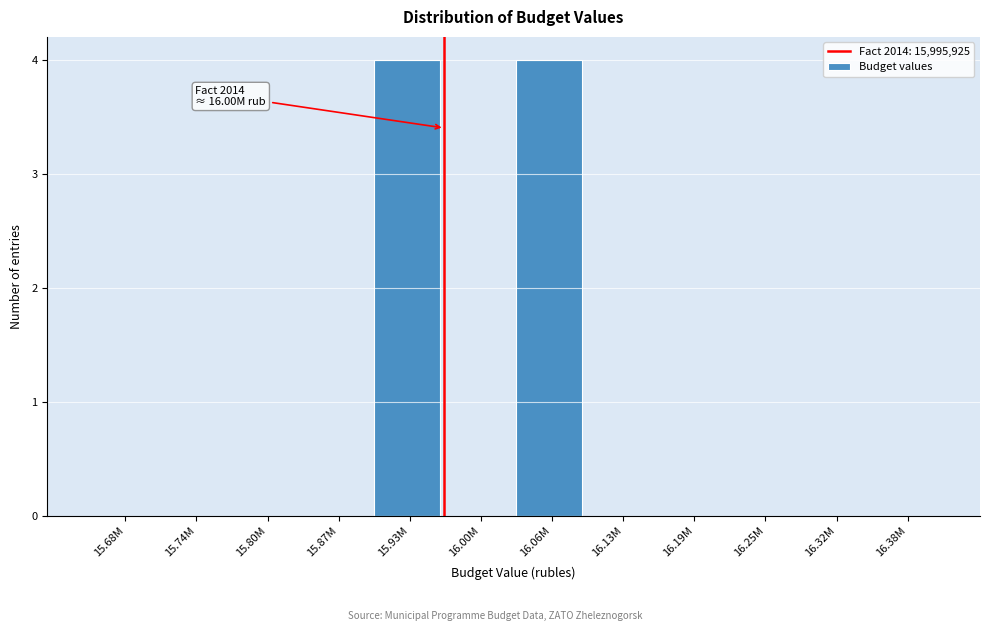

Reading right to left, what are all the values shown in this chart?

16.38M=0	16.32M=0	16.25M=0	16.19M=0	16.13M=0	16.06M=4	16.00M=0	15.93M=4	15.87M=0	15.80M=0	15.74M=0	15.68M=0